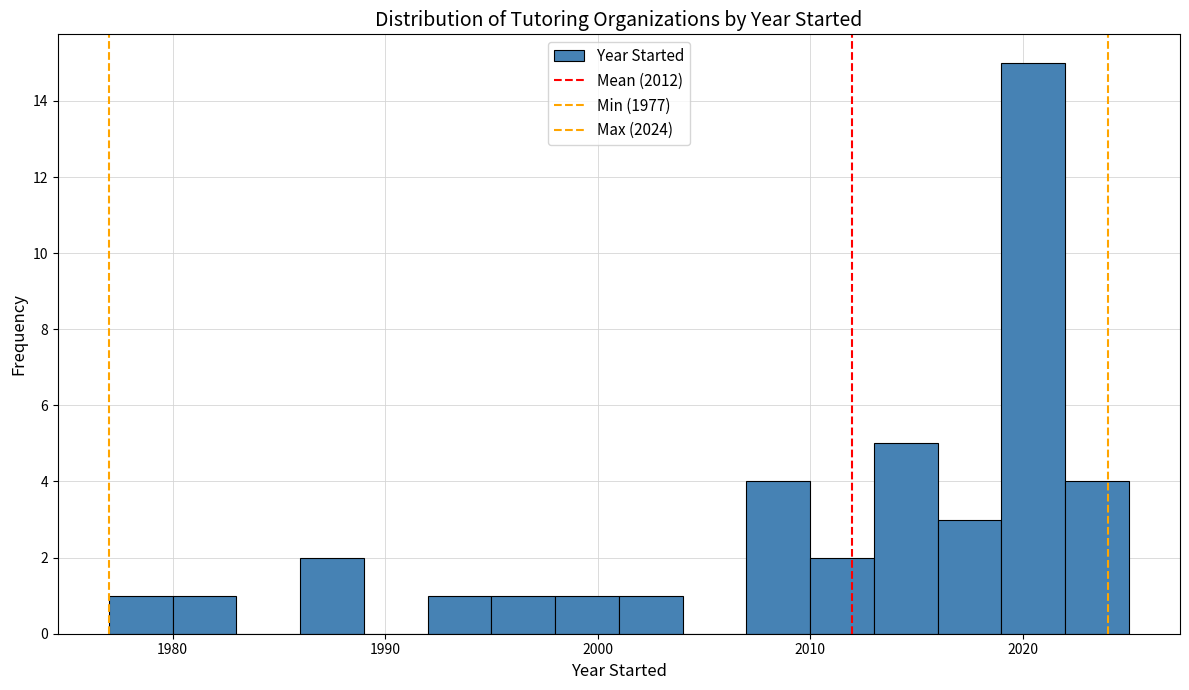

Read against the x-axis, roughly where is the centre of the tallest bar?

2021